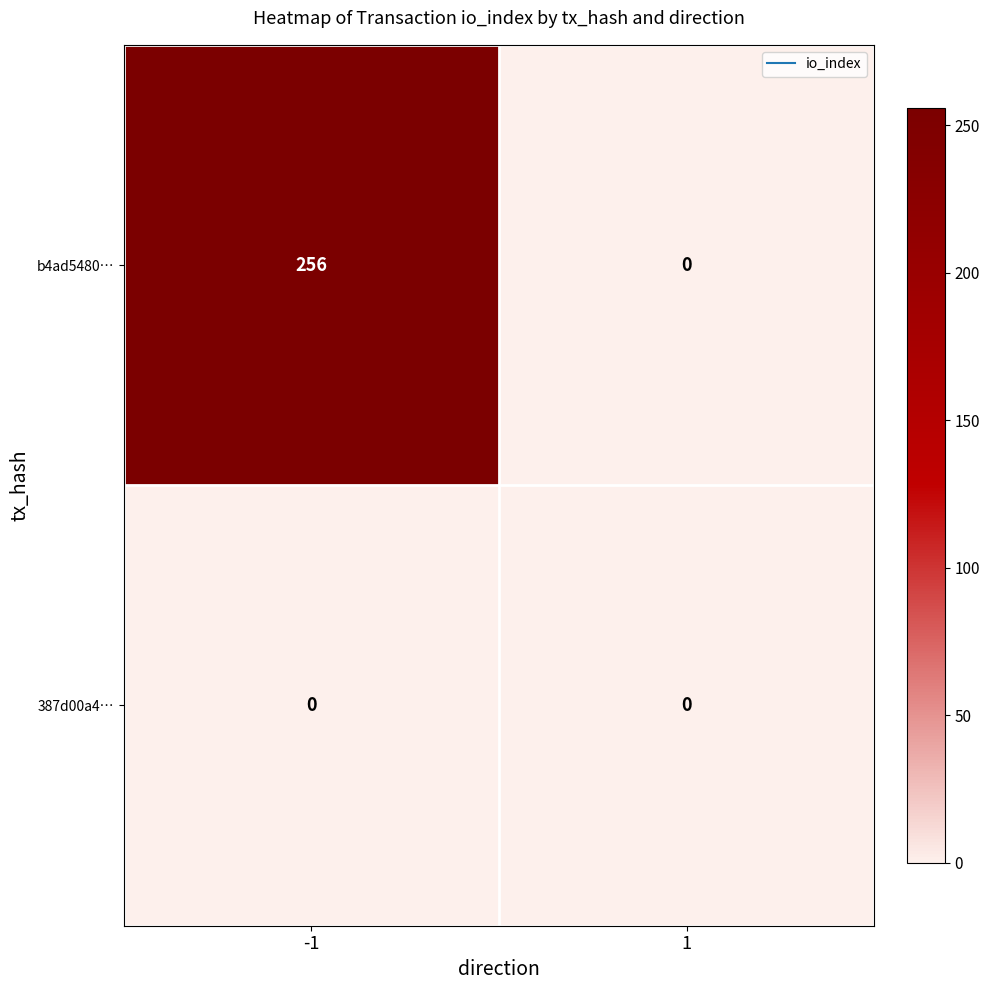

What is the difference between the b4ad5480… values at -1 and 1?

256